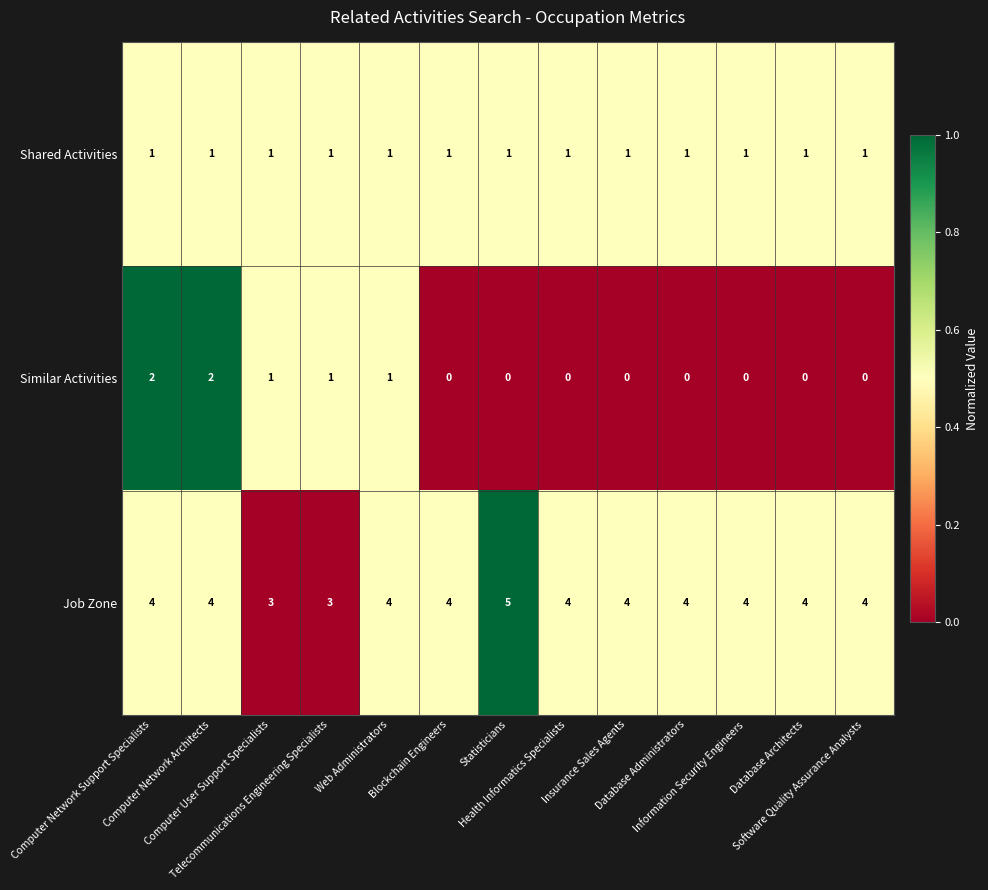

What is the total value across all series at Telecommunications Engineering Specialists?

5